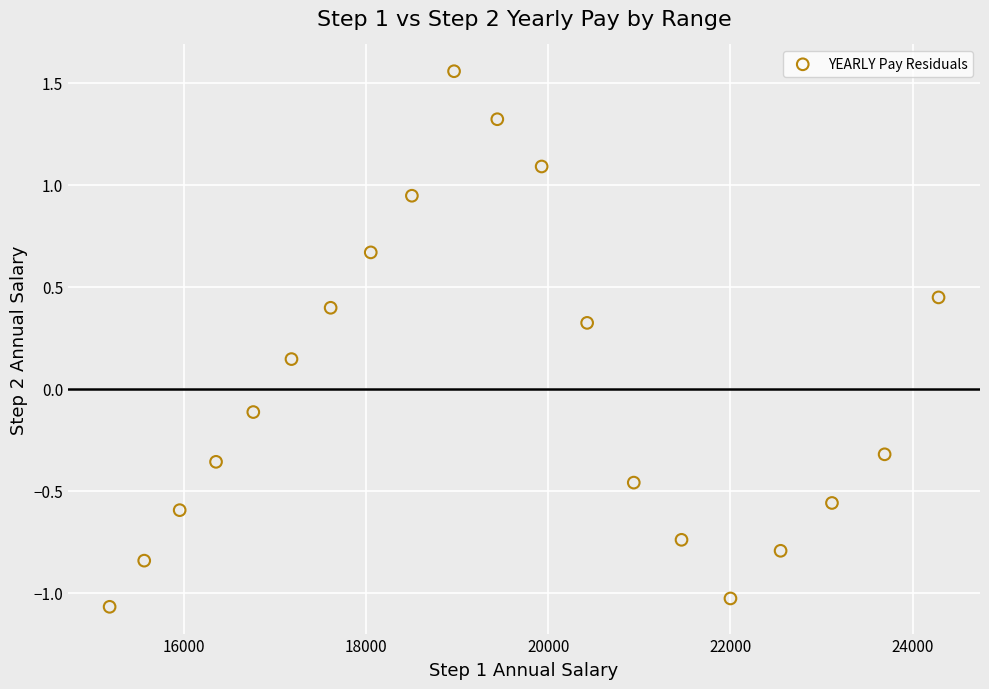

What is the range of Y values (max minus min)?

2.6